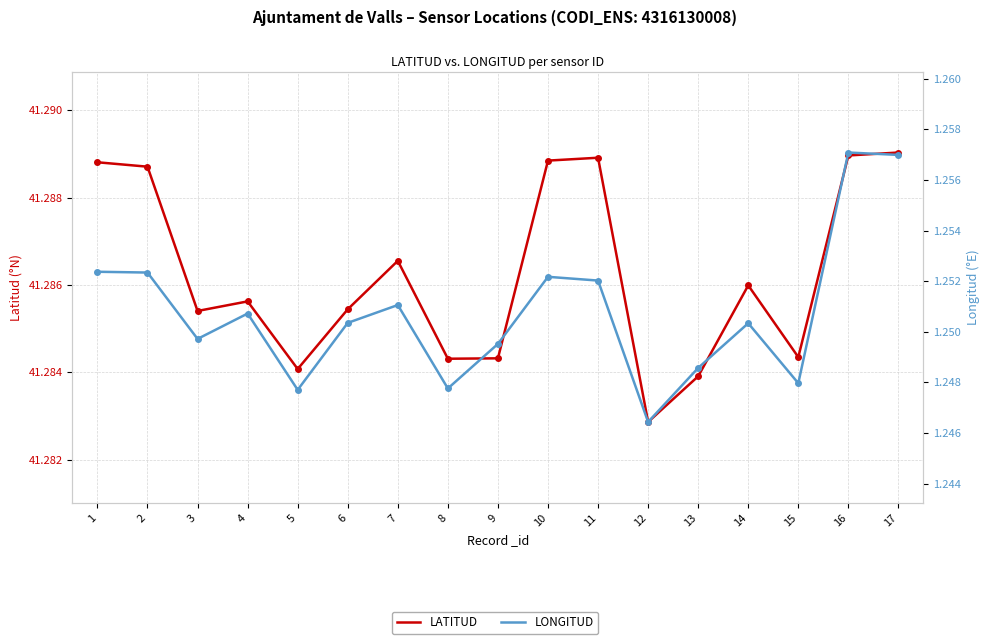

True or false: LATITUD has a value of 41.3 at 17.

True